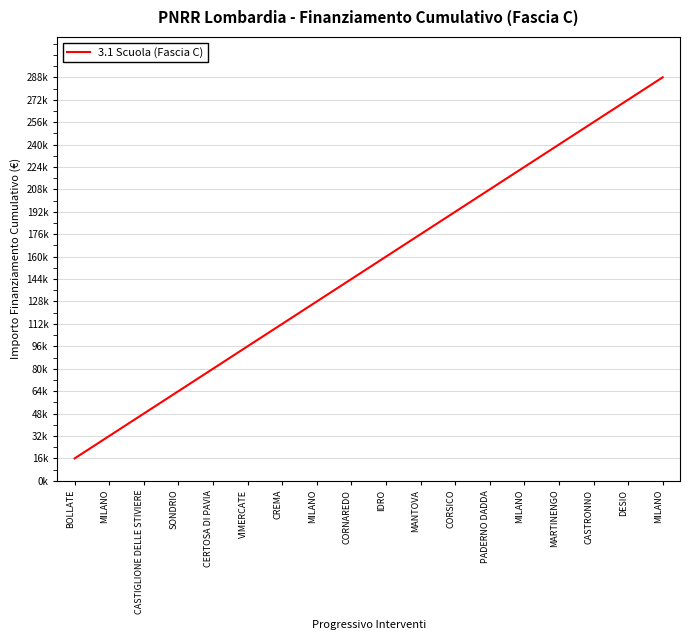

Does the chart display data point markers on the line(s)?

No